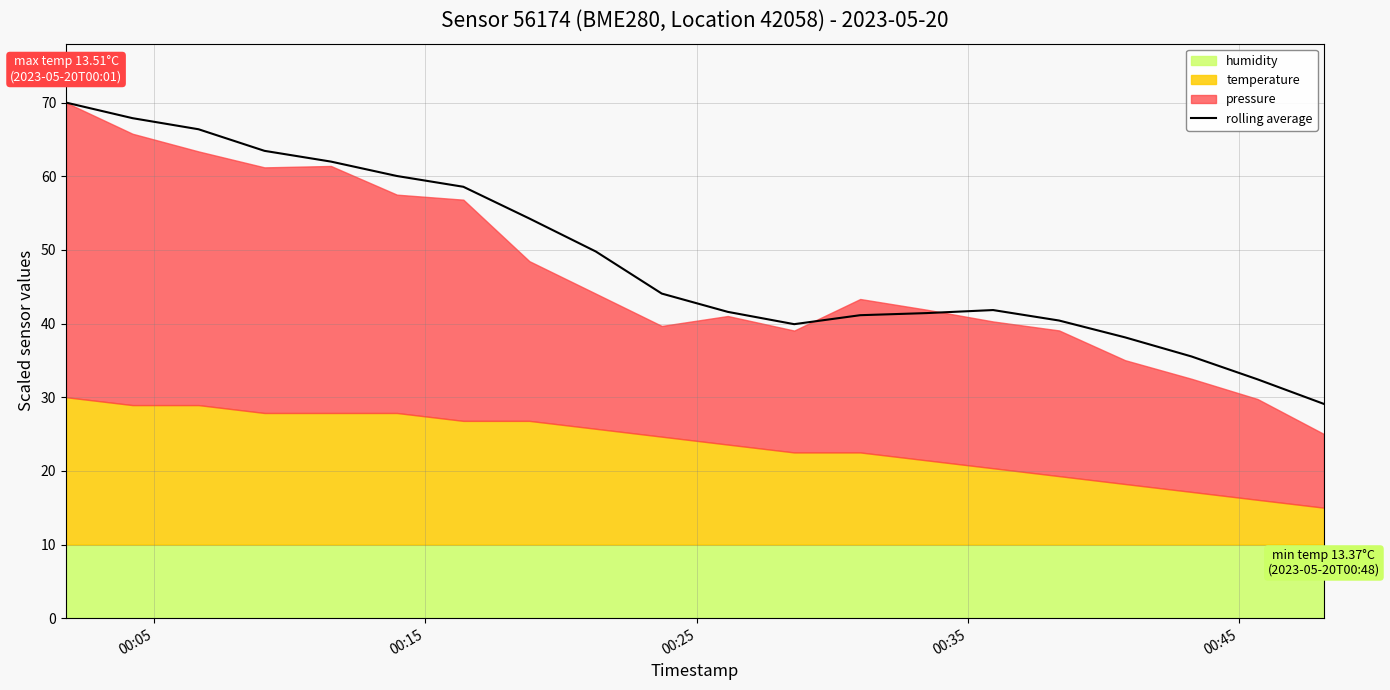

What is the sum of all values?

977.9